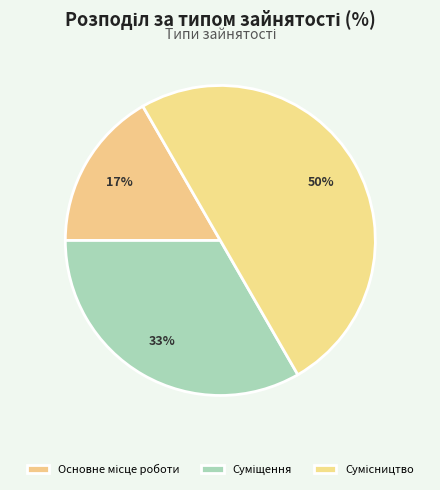

To the nearest percent, what portion does Сумісництво represent?

50%